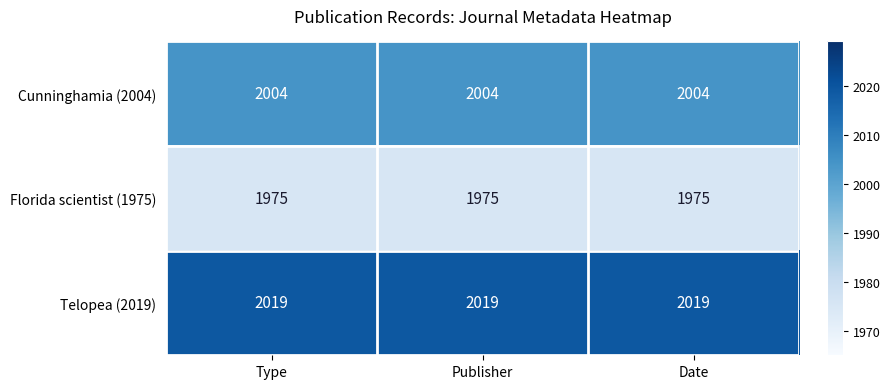

What is the greatest value displayed?

2019